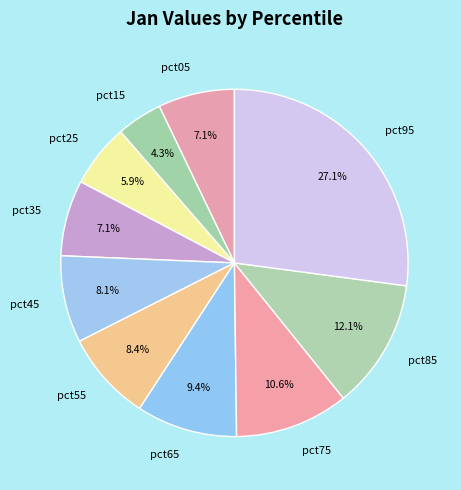

To the nearest percent, what is the difference between the largest and smallest slice percentages?

23%